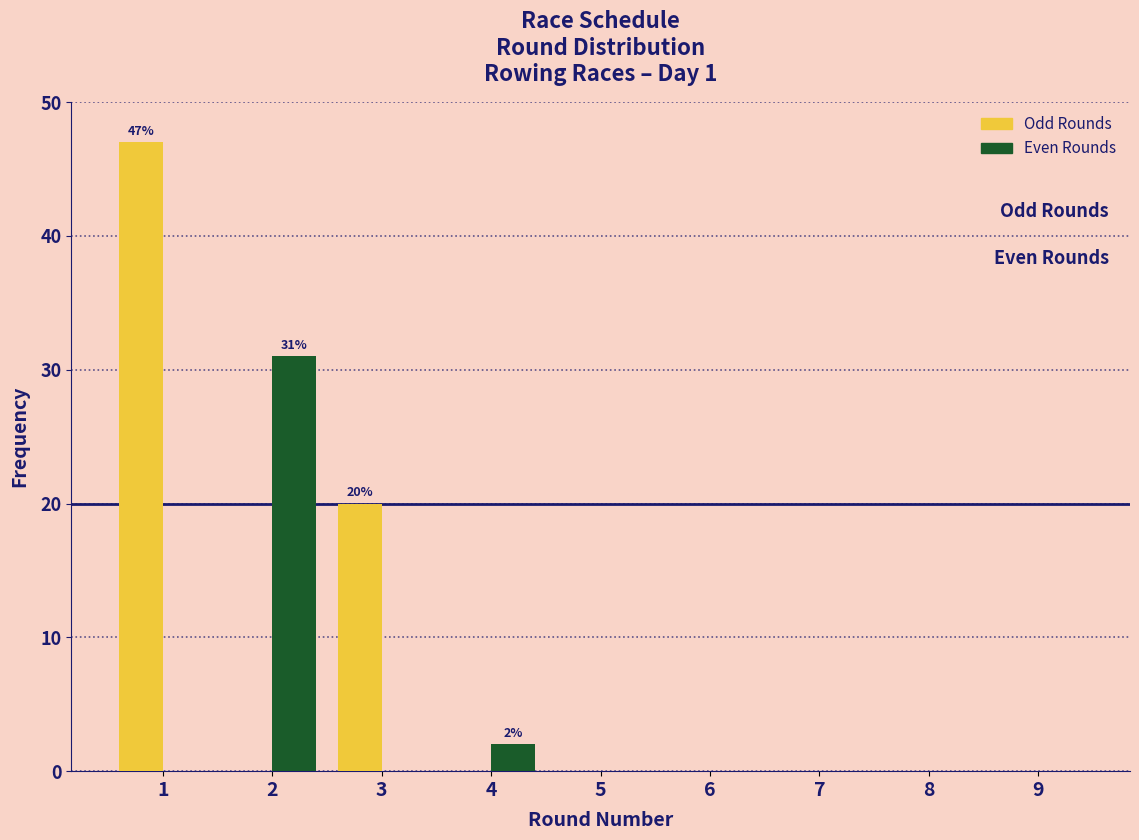

In the Odd Rounds series, which range on the x-axis has the tallest bar?

0.5 to 1.5